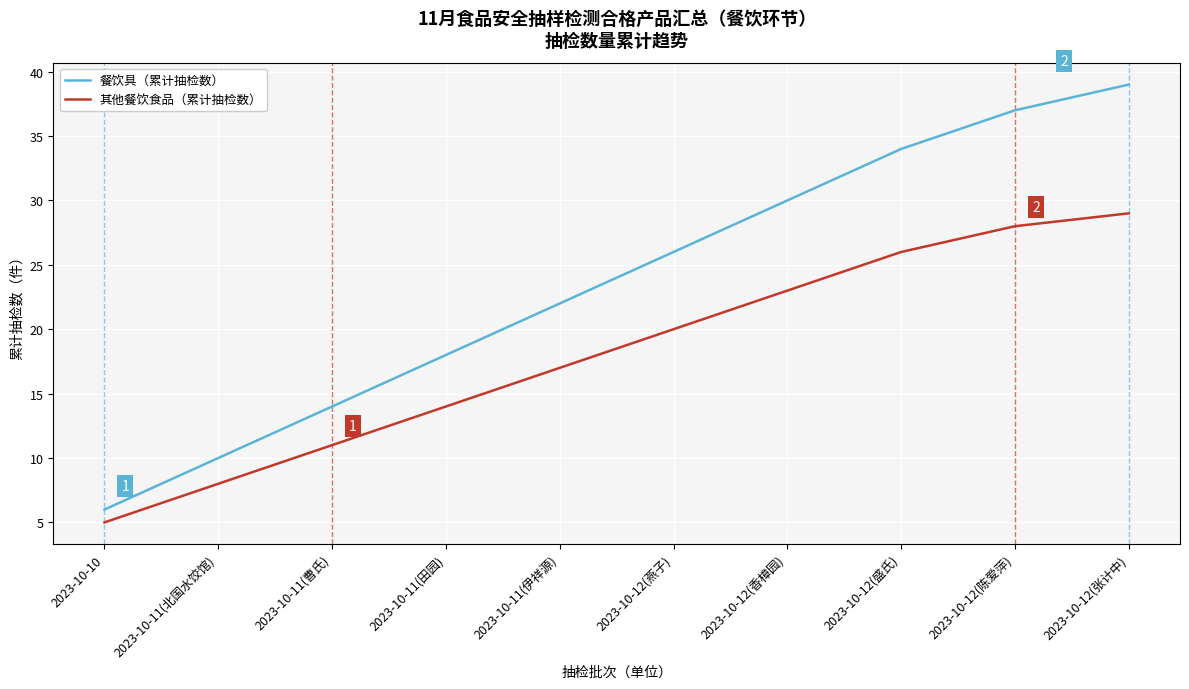

Which series has the widest spread of values?

餐饮具（累计抽检数）